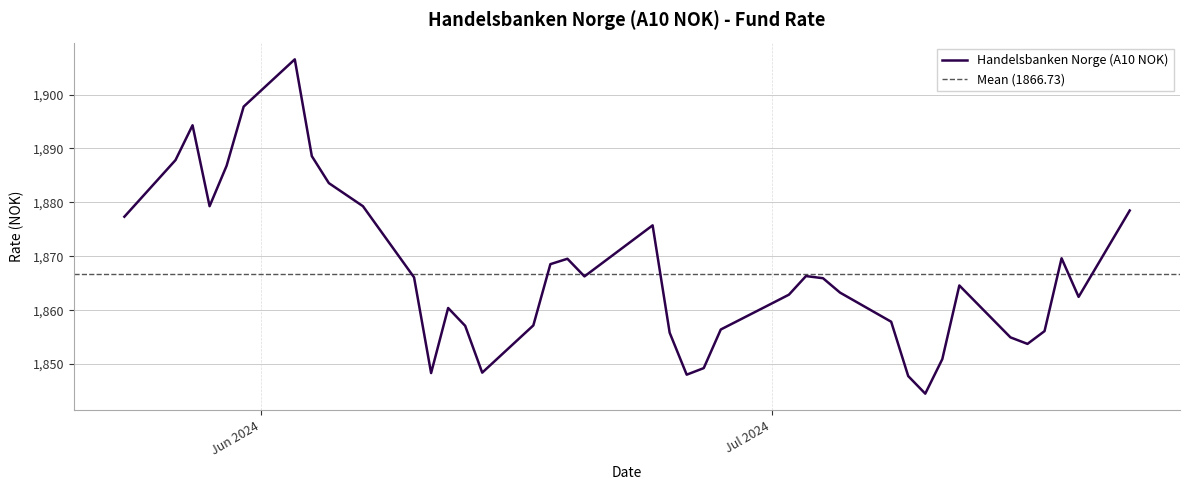

Which has a higher value, 25.06.2024 or 24.06.2024?

24.06.2024